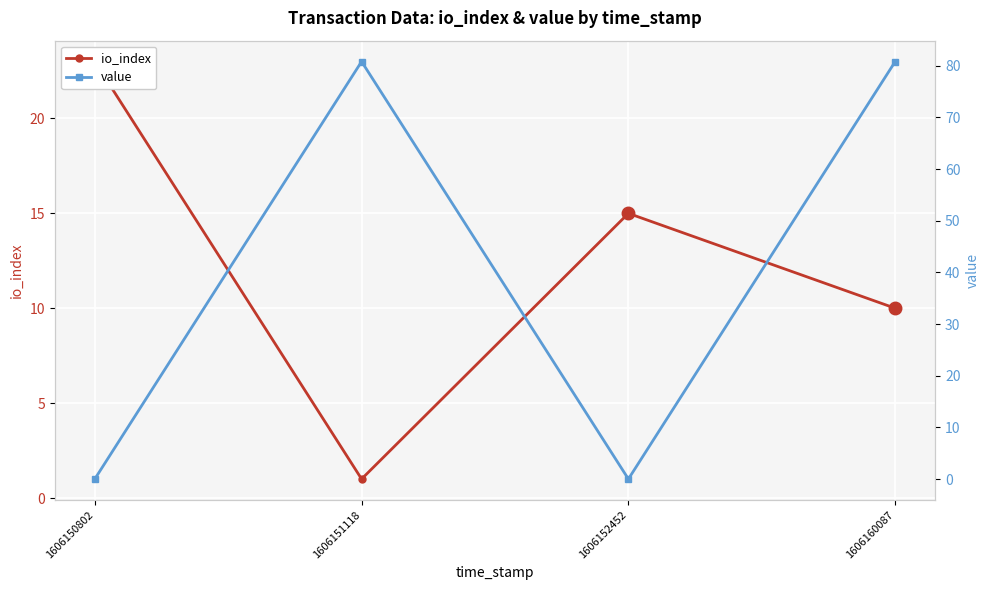

What is the total value across all series at 1606151118?

81.8